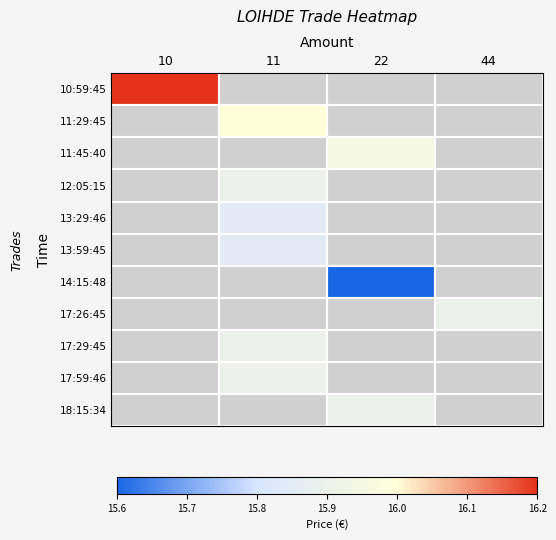

What is the greatest value displayed?

16.2